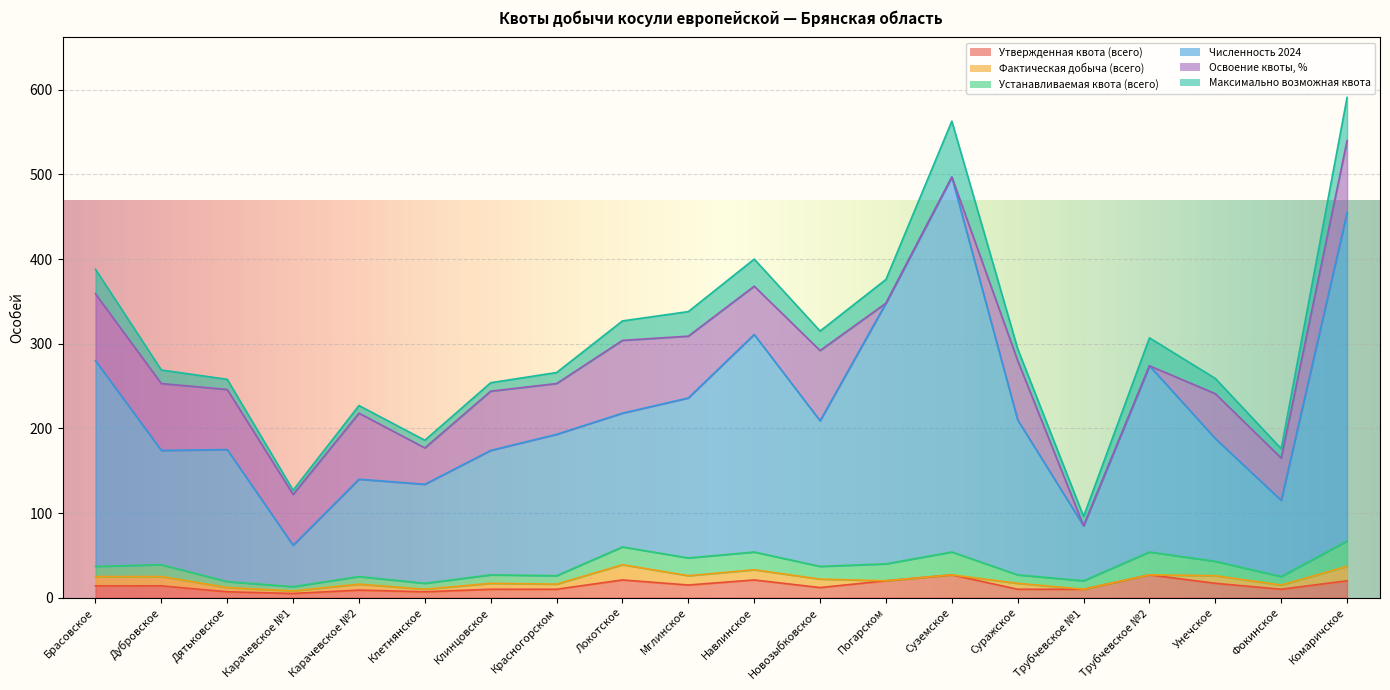

Which series has the largest range (max minus min)?

Численность 2024